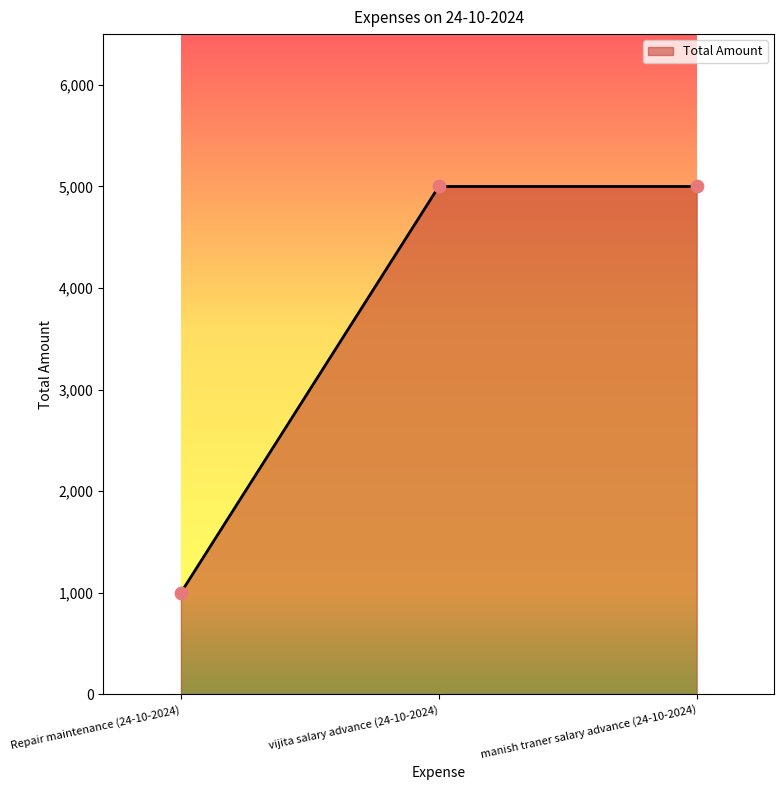

Between vijita salary advance (24-10-2024) and Repair maintenance (24-10-2024), which is larger?

vijita salary advance (24-10-2024)